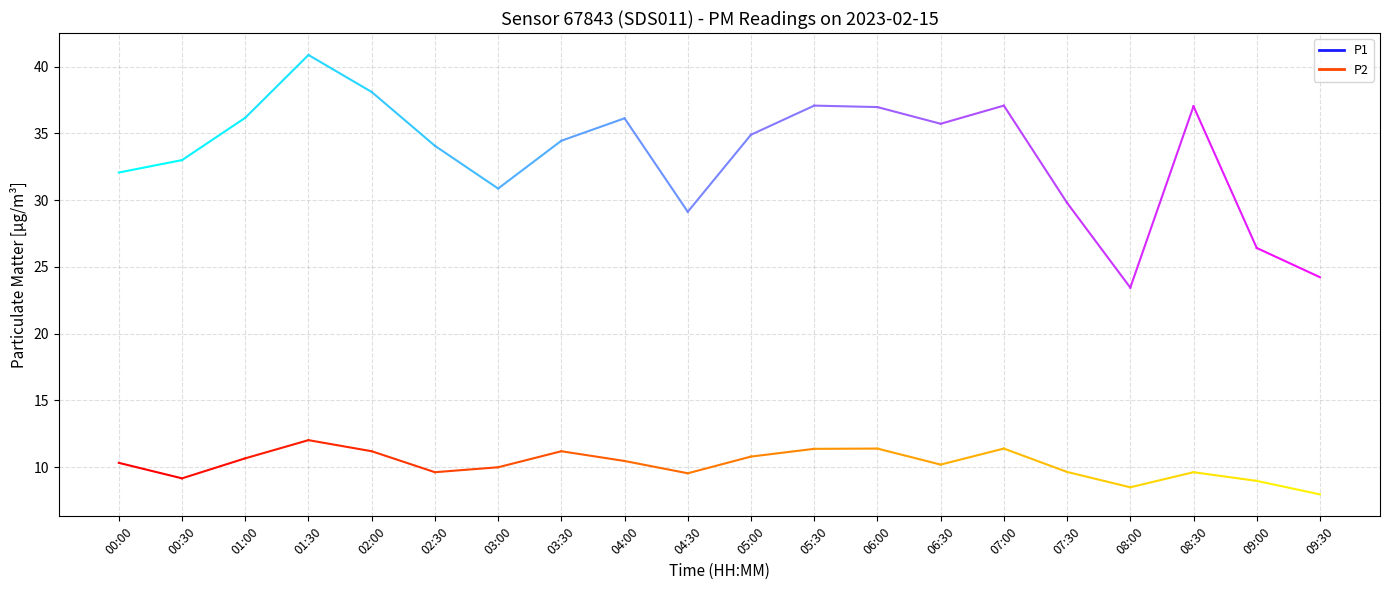

Reading right to left, list all the values displayed in this chart.

P1: 24.2	26.4	37.0	23.4	29.8	37.1	35.7	37.0	37.1	34.9	29.1	36.1	34.5	30.9	34.1	38.1	40.9	36.2	33.0	32.1
P2: 8.0	9.0	9.6	8.5	9.7	11.4	10.2	11.4	11.4	10.8	9.6	10.5	11.2	10.0	9.6	11.2	12.0	10.7	9.2	10.3